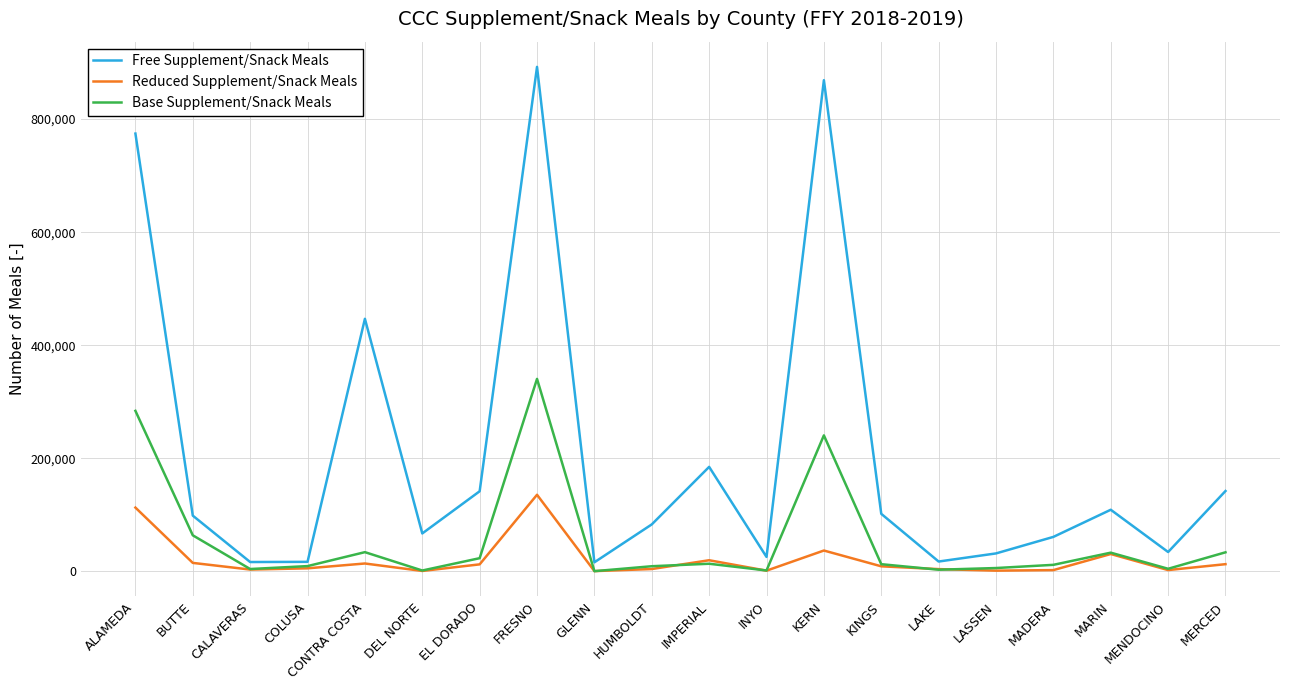

At how many categories does at least one series exceed 519805?

3